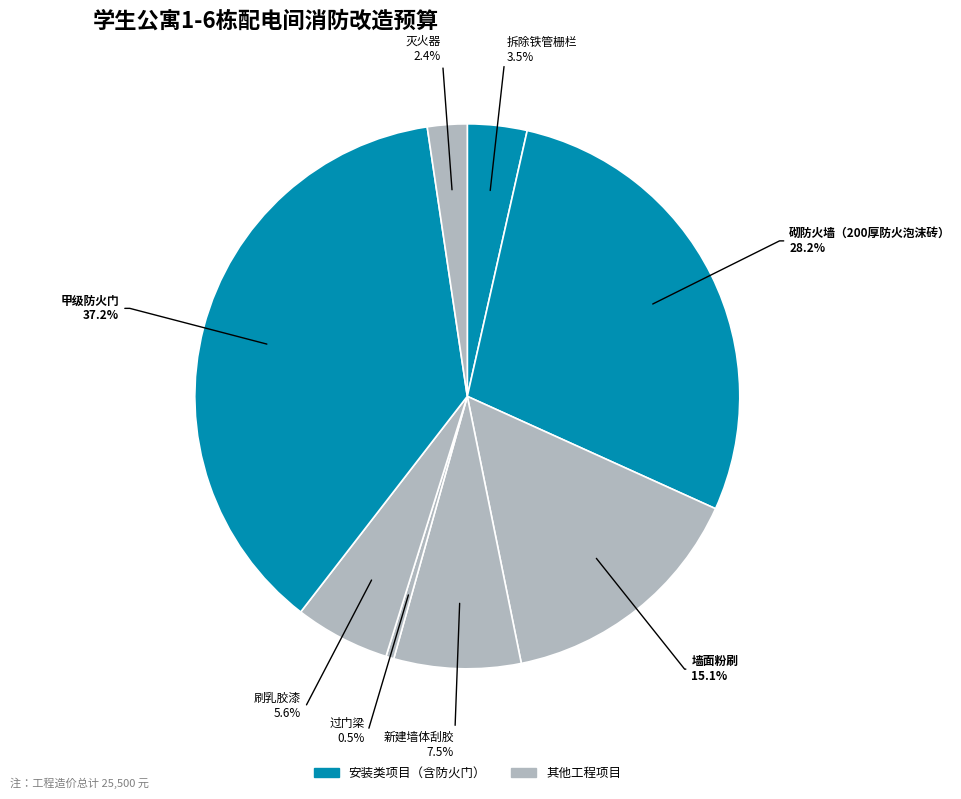

How many slices are in this pie chart?

8